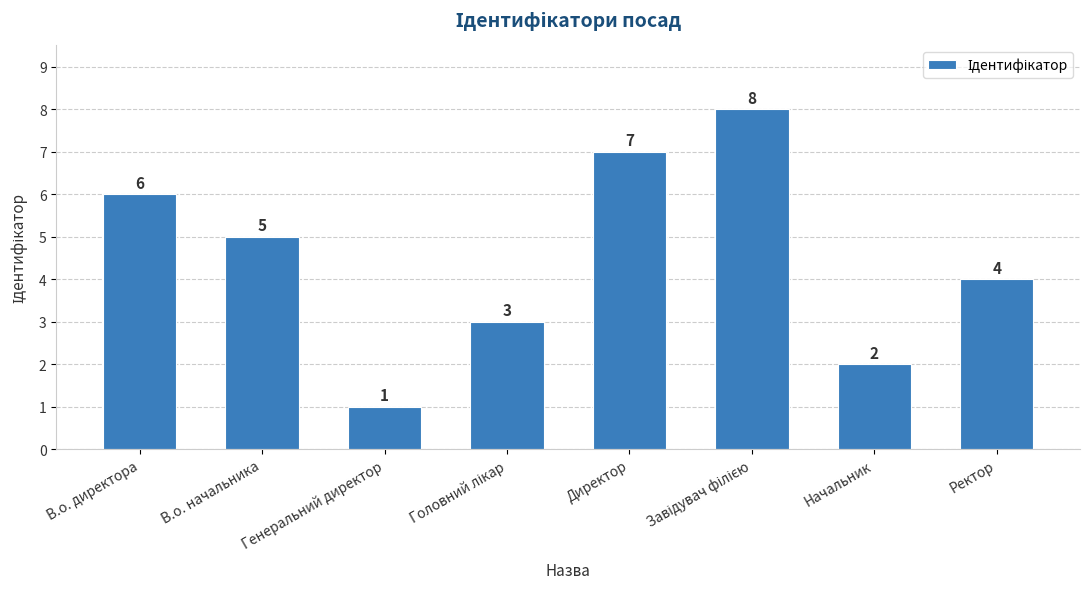

How many values are between 3 and 7?

5